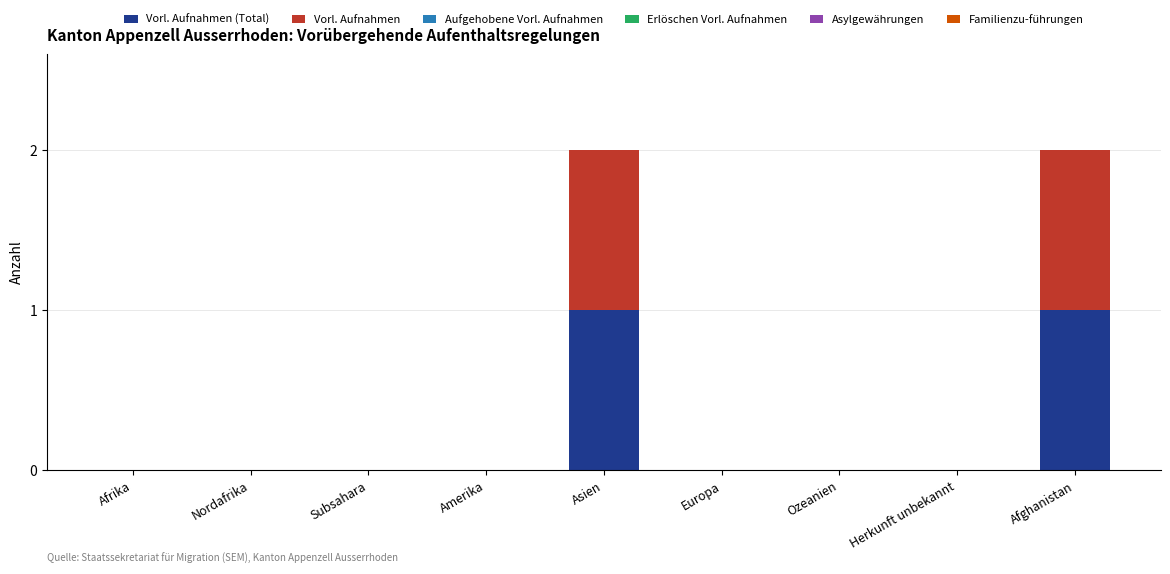

How many categories are shown in the chart?

9